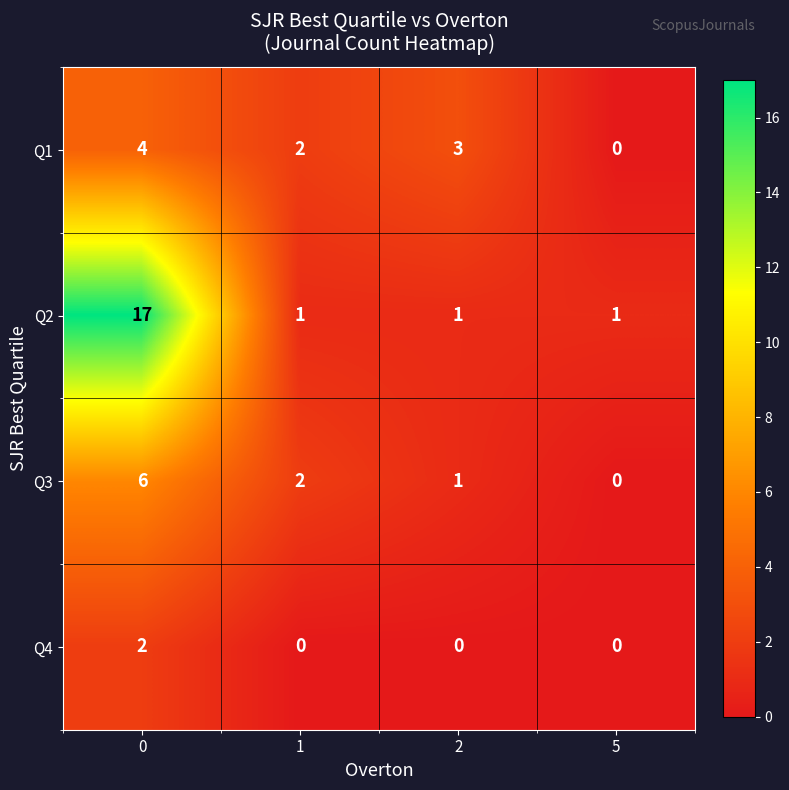

Which series has the largest total across all categories?

Q2